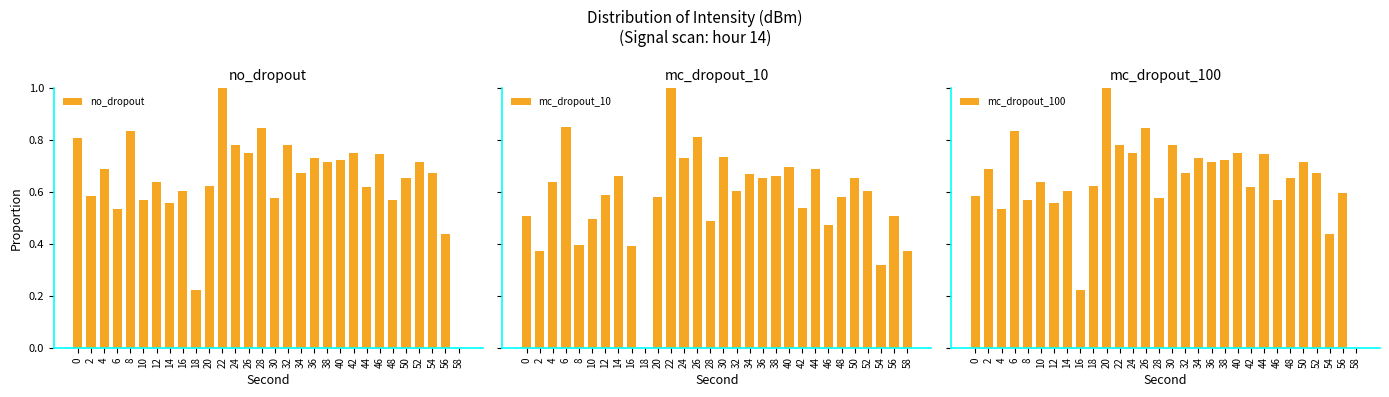

At which category is the sum across all series the highest?

22